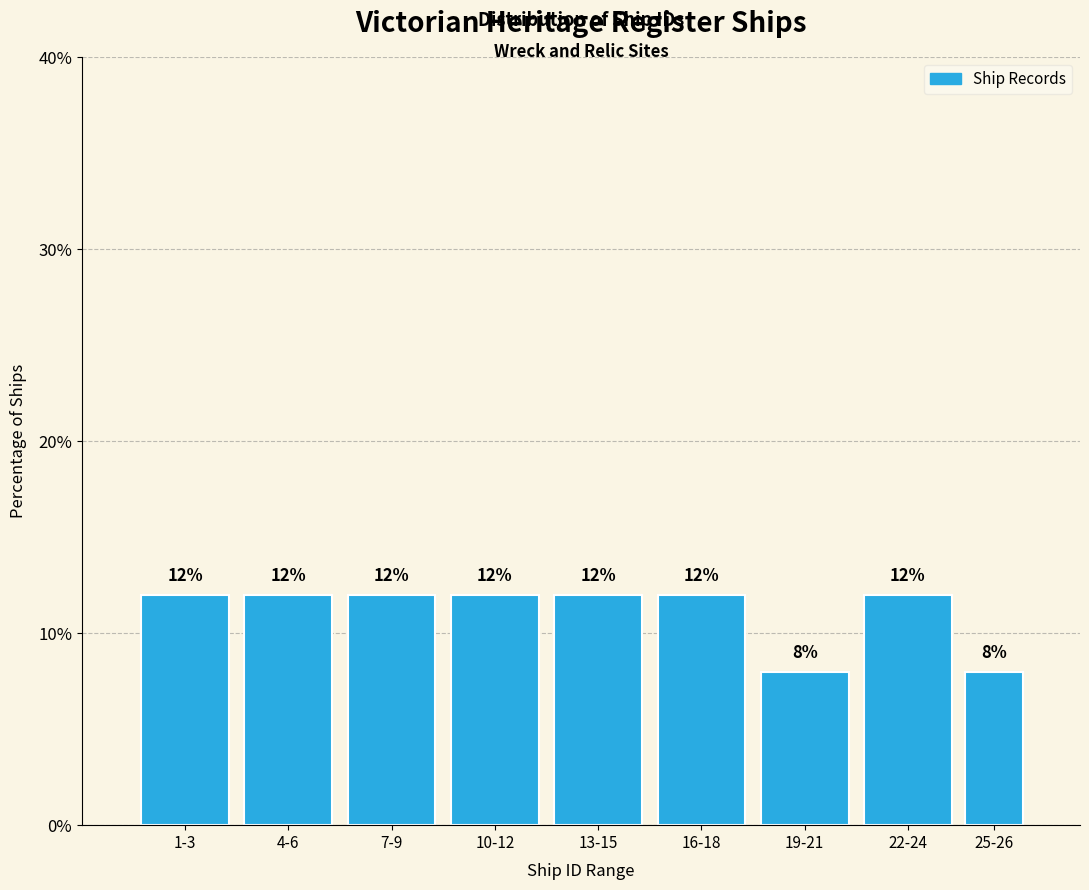

Reading left to right, list all the values displayed in this chart.

12	12	12	12	12	12	8	12	8